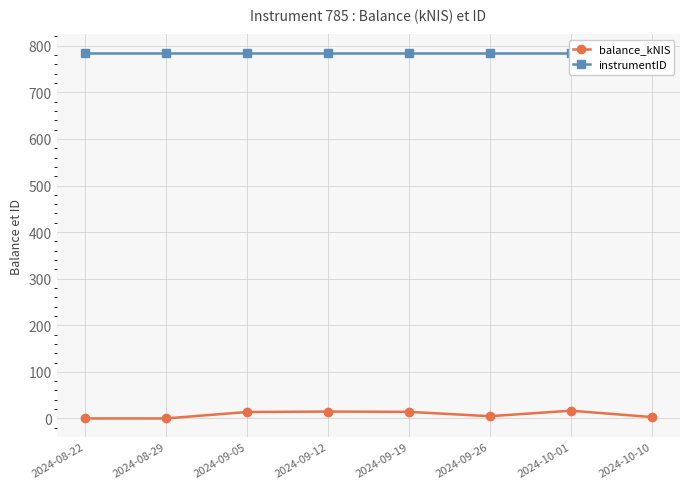

Which category has the highest value across all series?

2024-08-22